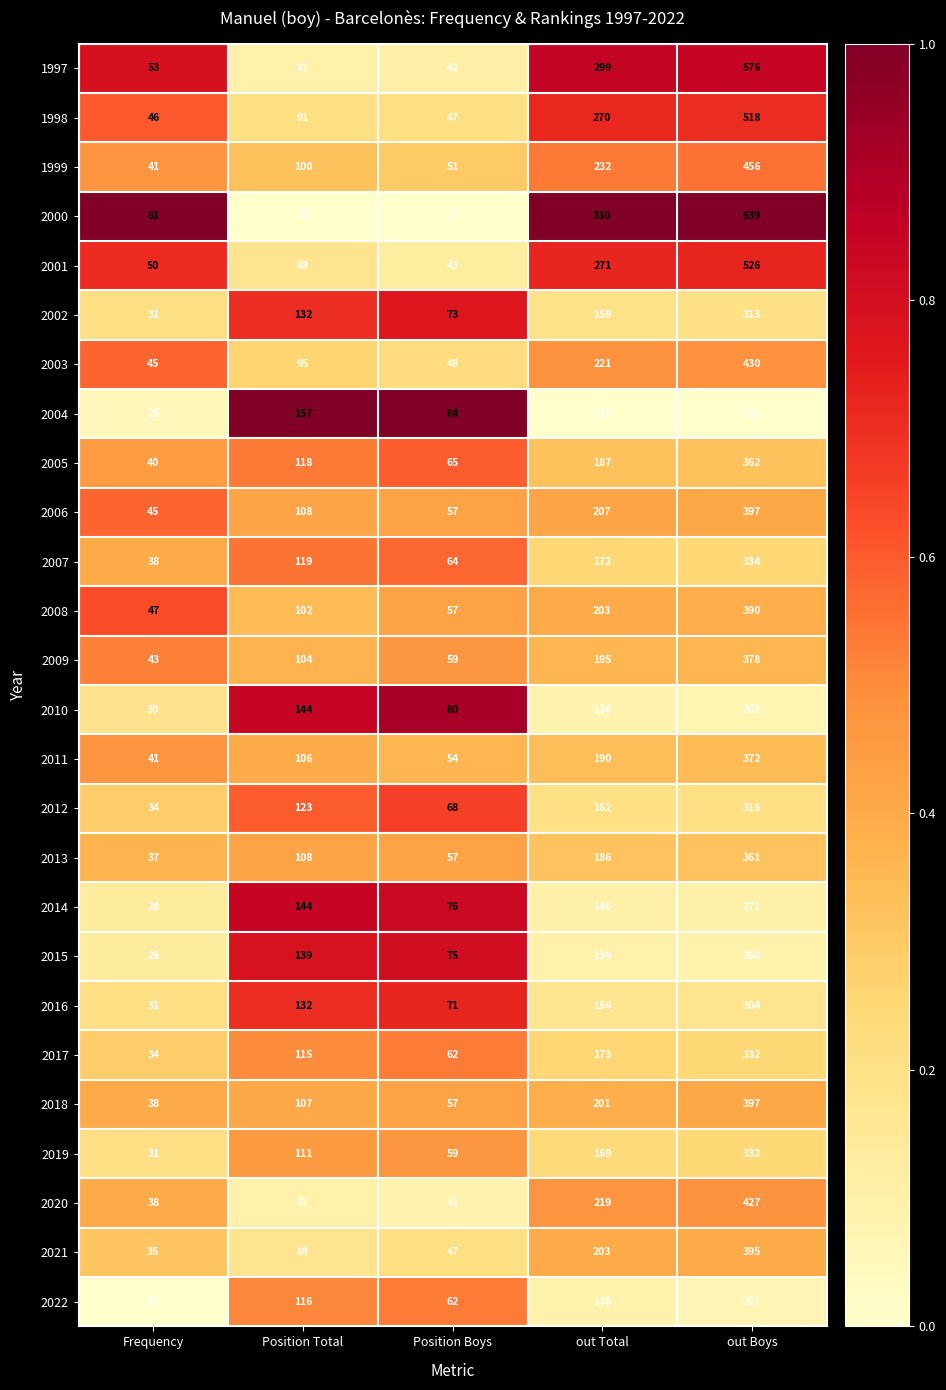

What is the difference between the maximum and minimum values in the 2002 series?

282